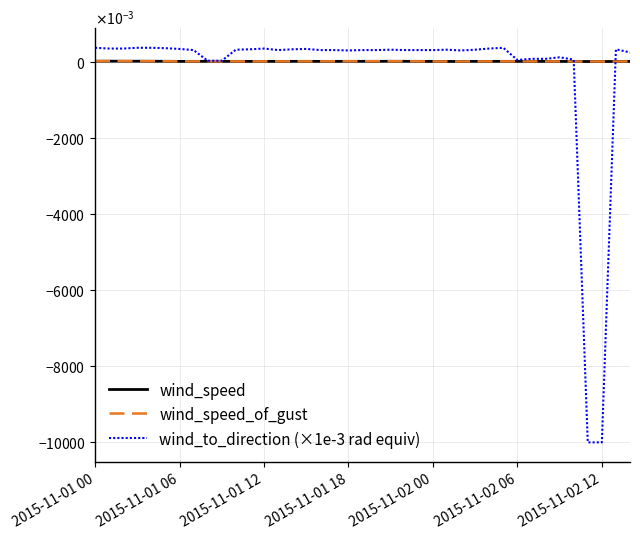

Does the chart display data point markers on the line(s)?

No